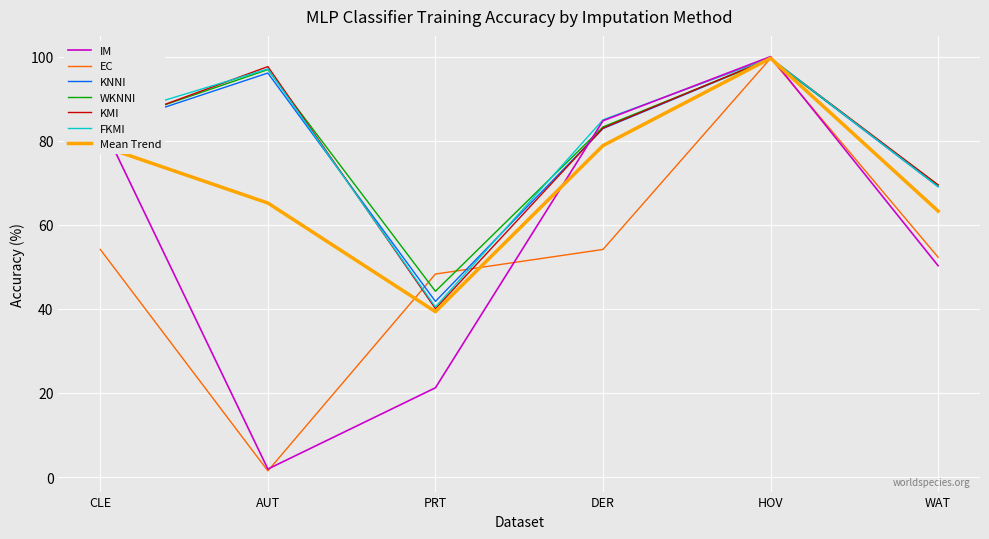

The value of WKNNI at CLE is 40.9. True or false?

False